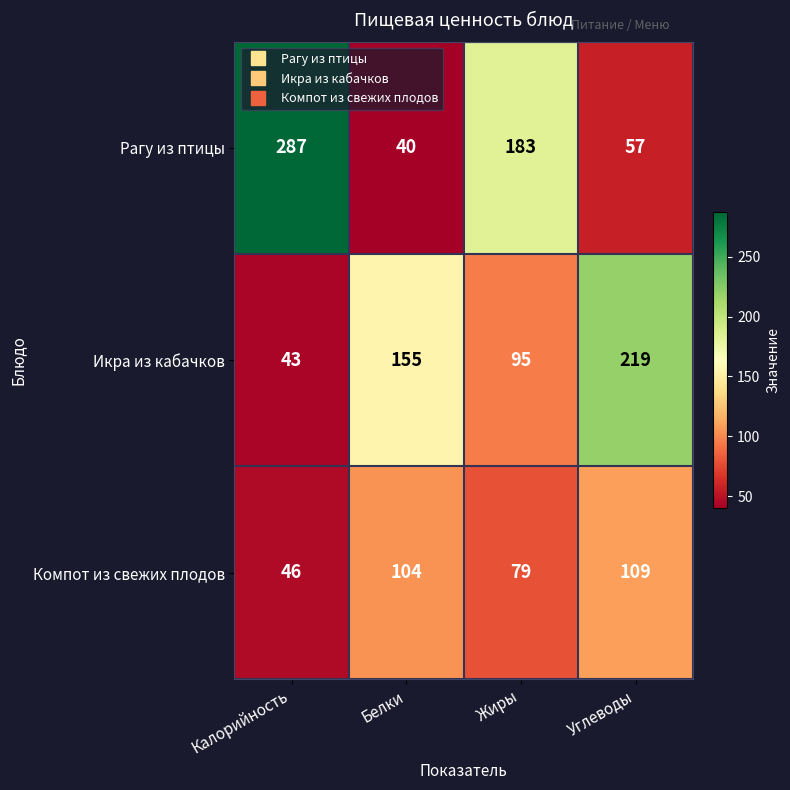

The Рагу из птицы series shows 125 at Жиры. True or false?

False